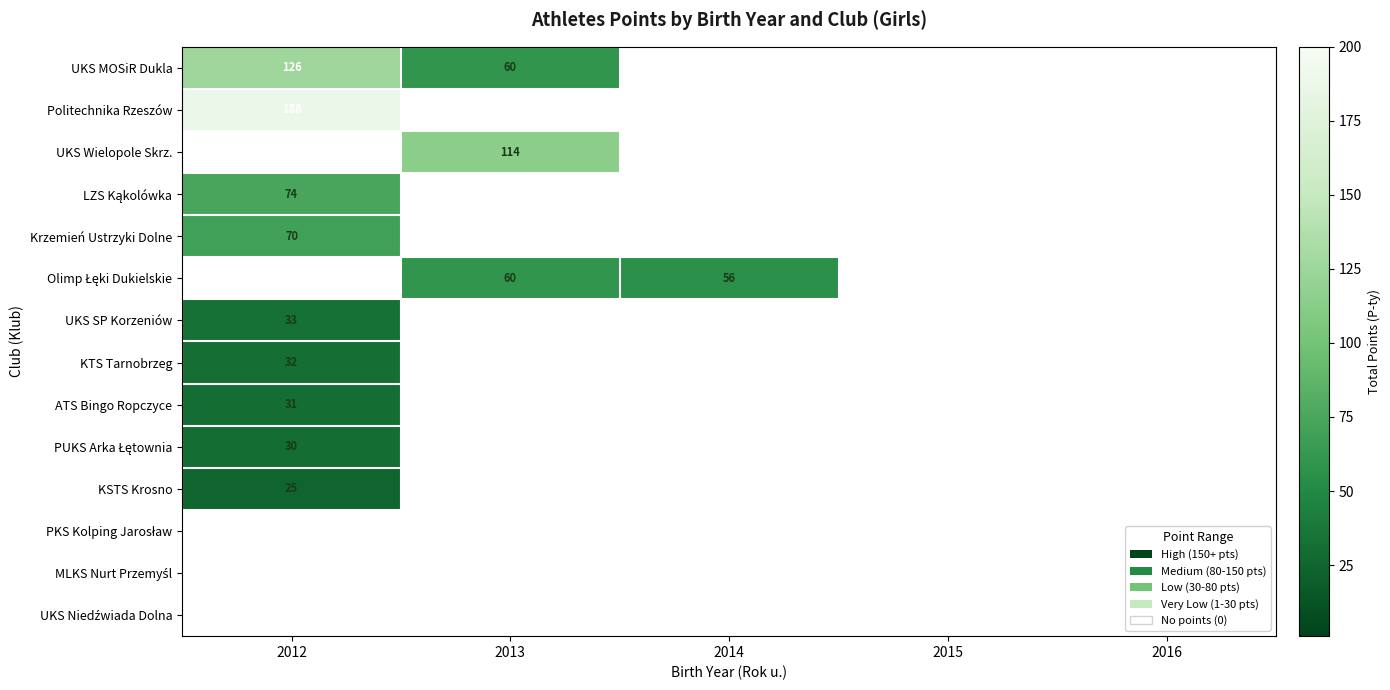

Is it true that ATS Bingo Ropczyce equals 31 at 2012?

True